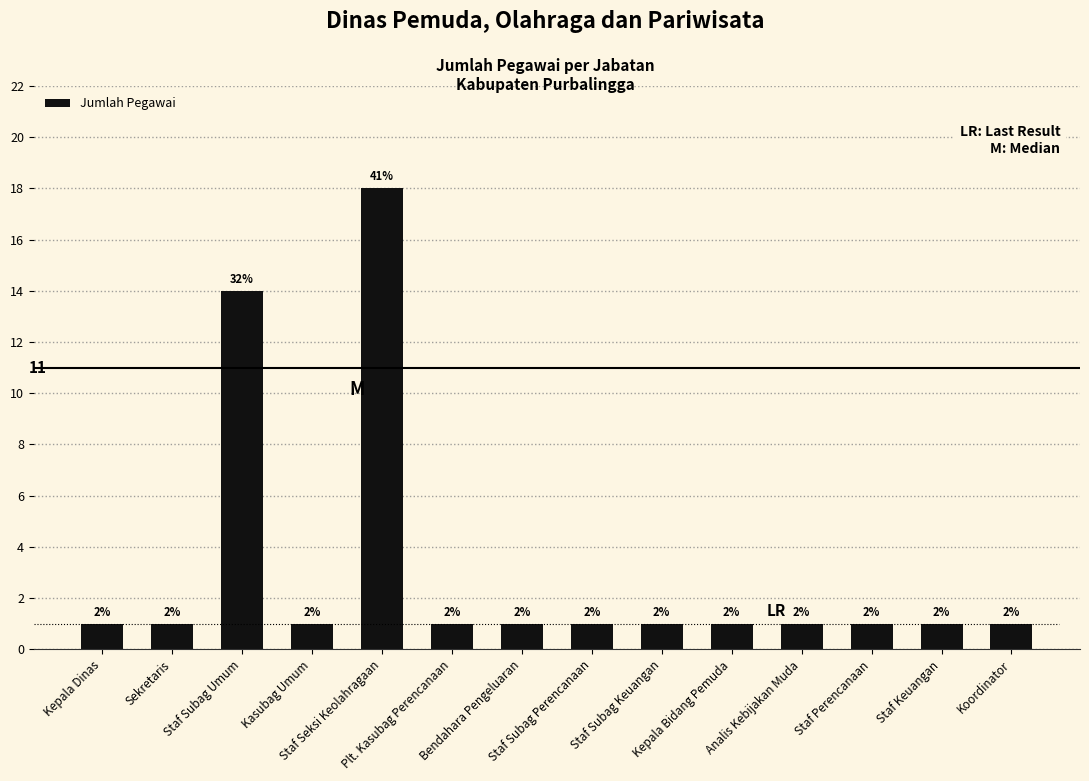

Which category has the lowest value across all series?

Kepala Dinas